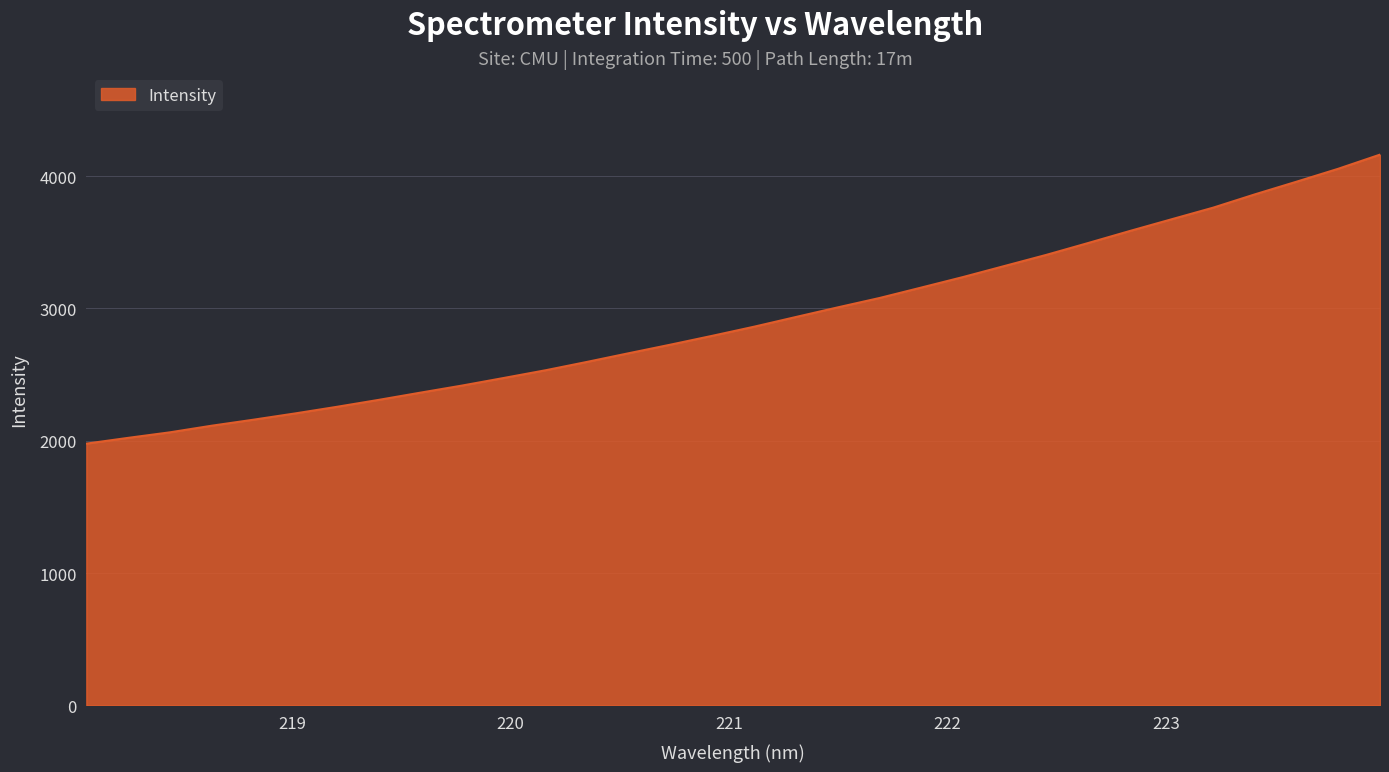

What is the difference between the maximum and minimum values?

2183.6